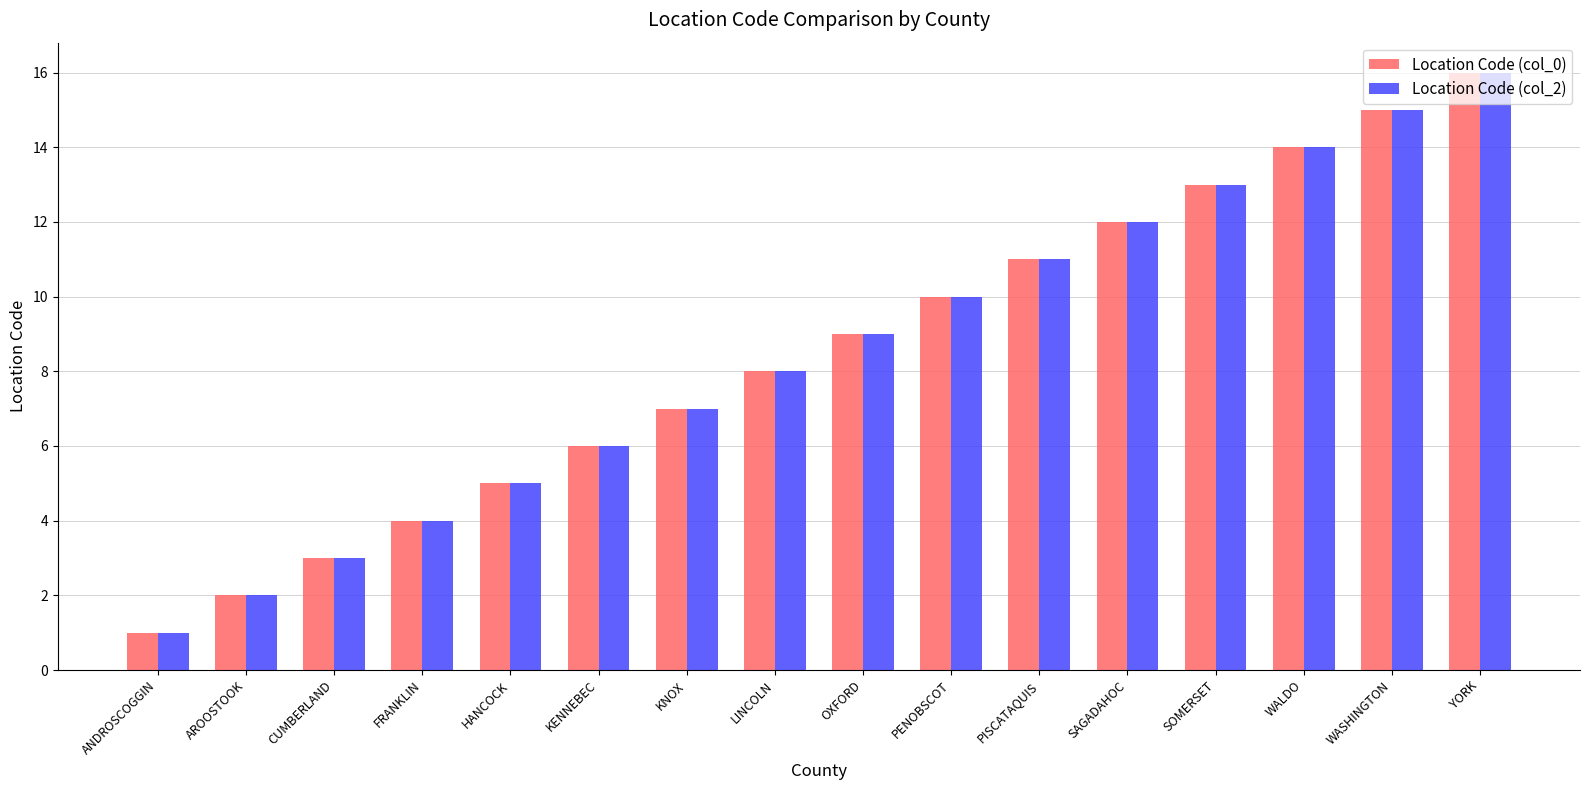

How many series are shown in this chart?

2